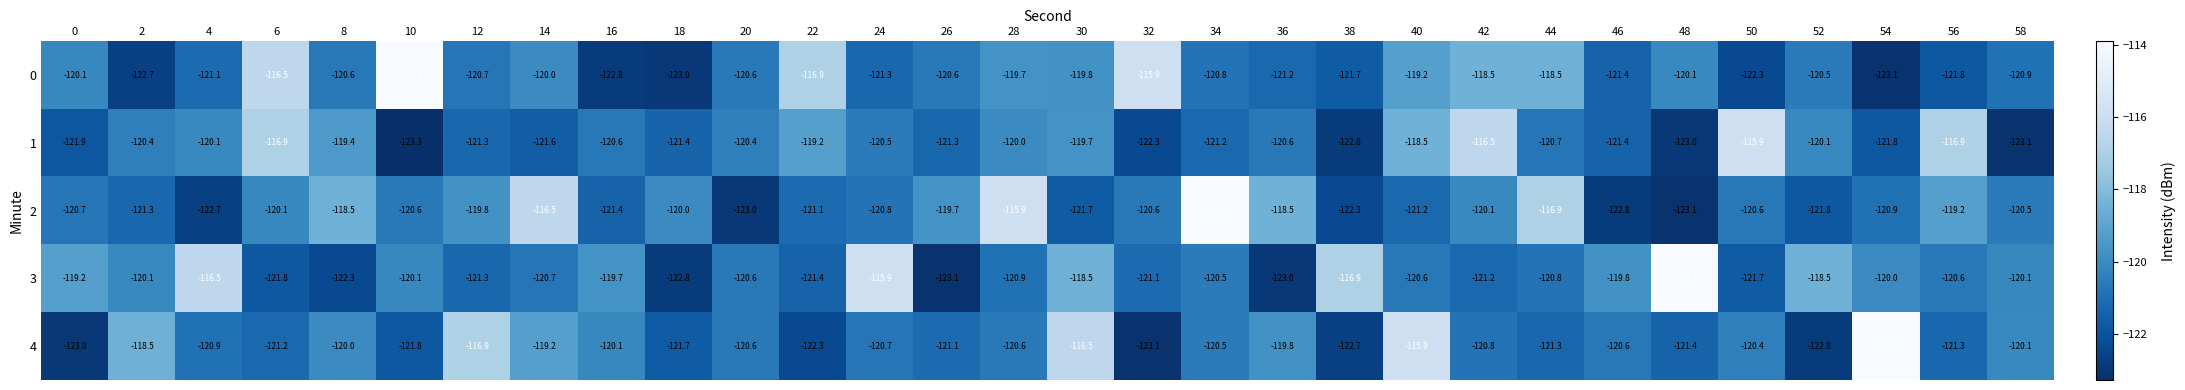

At which category is the sum across all series the highest?

40